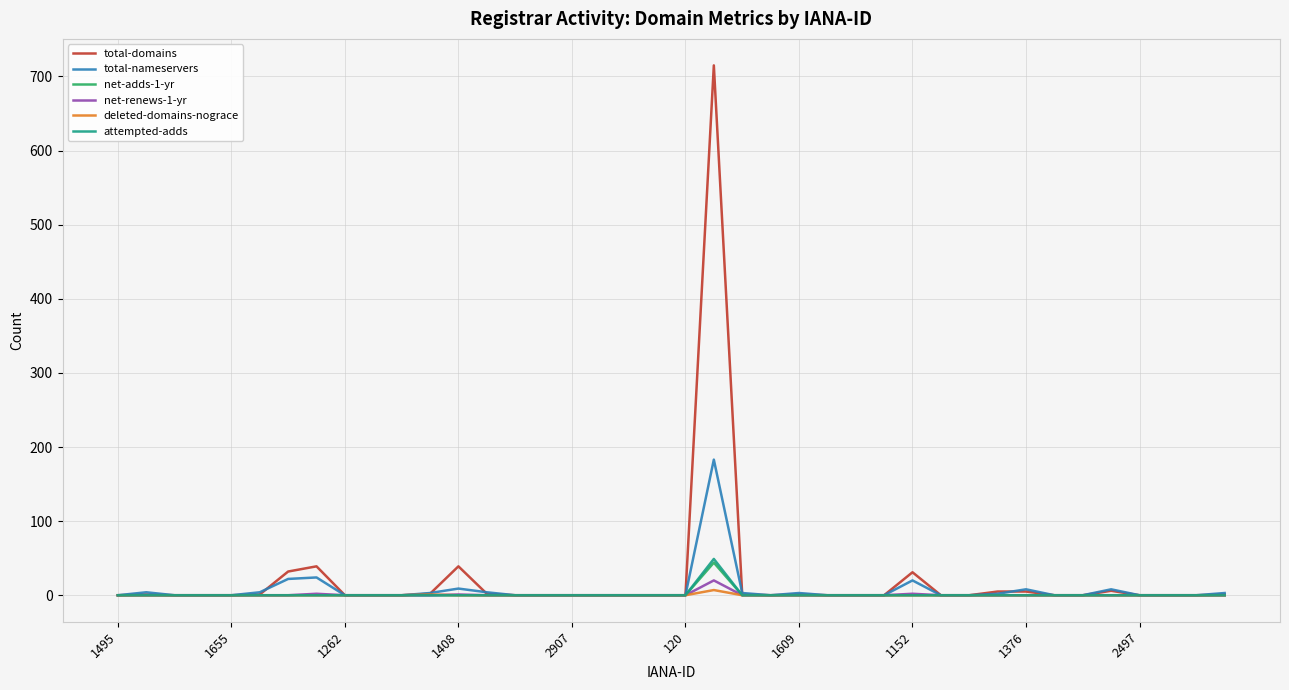

Which series has the widest spread of values?

total-domains